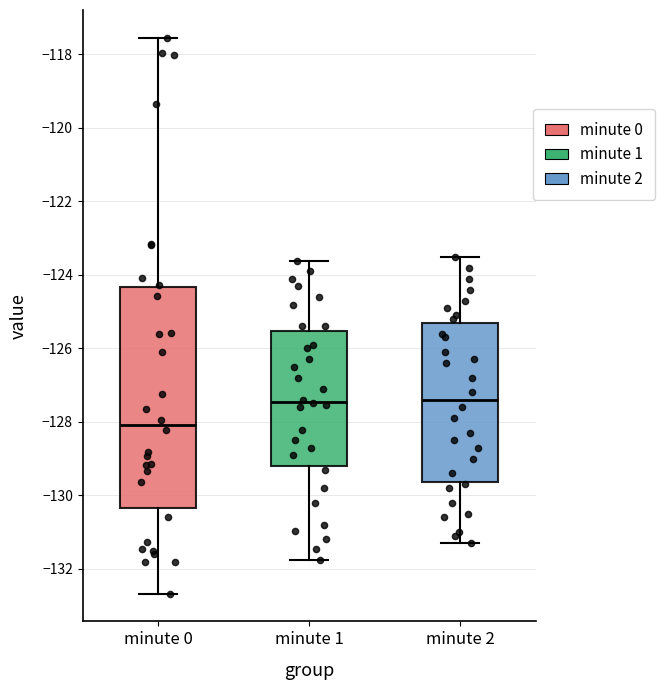

Where does the median line of the box for minute 1 sit on the y-axis? The values are not printed on the chart, so give them approximately, as read against the axis.

-127.4